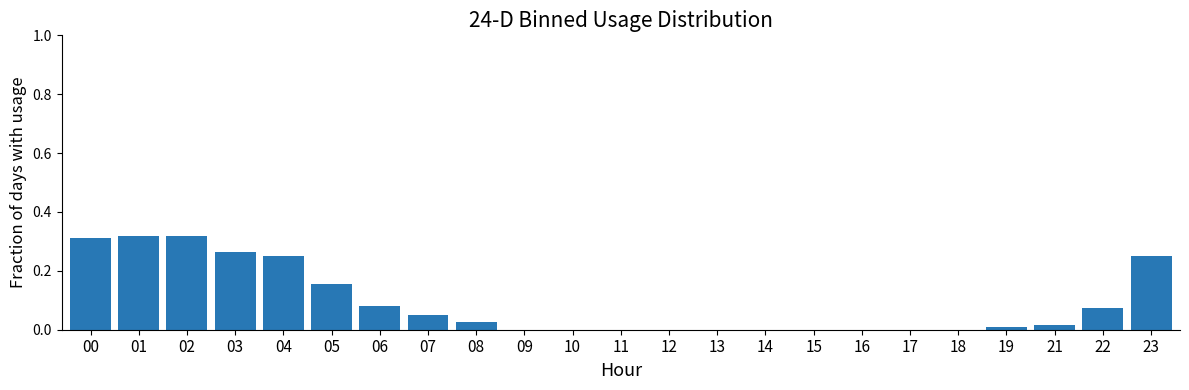

The value at 02 is 0.5. True or false?

False